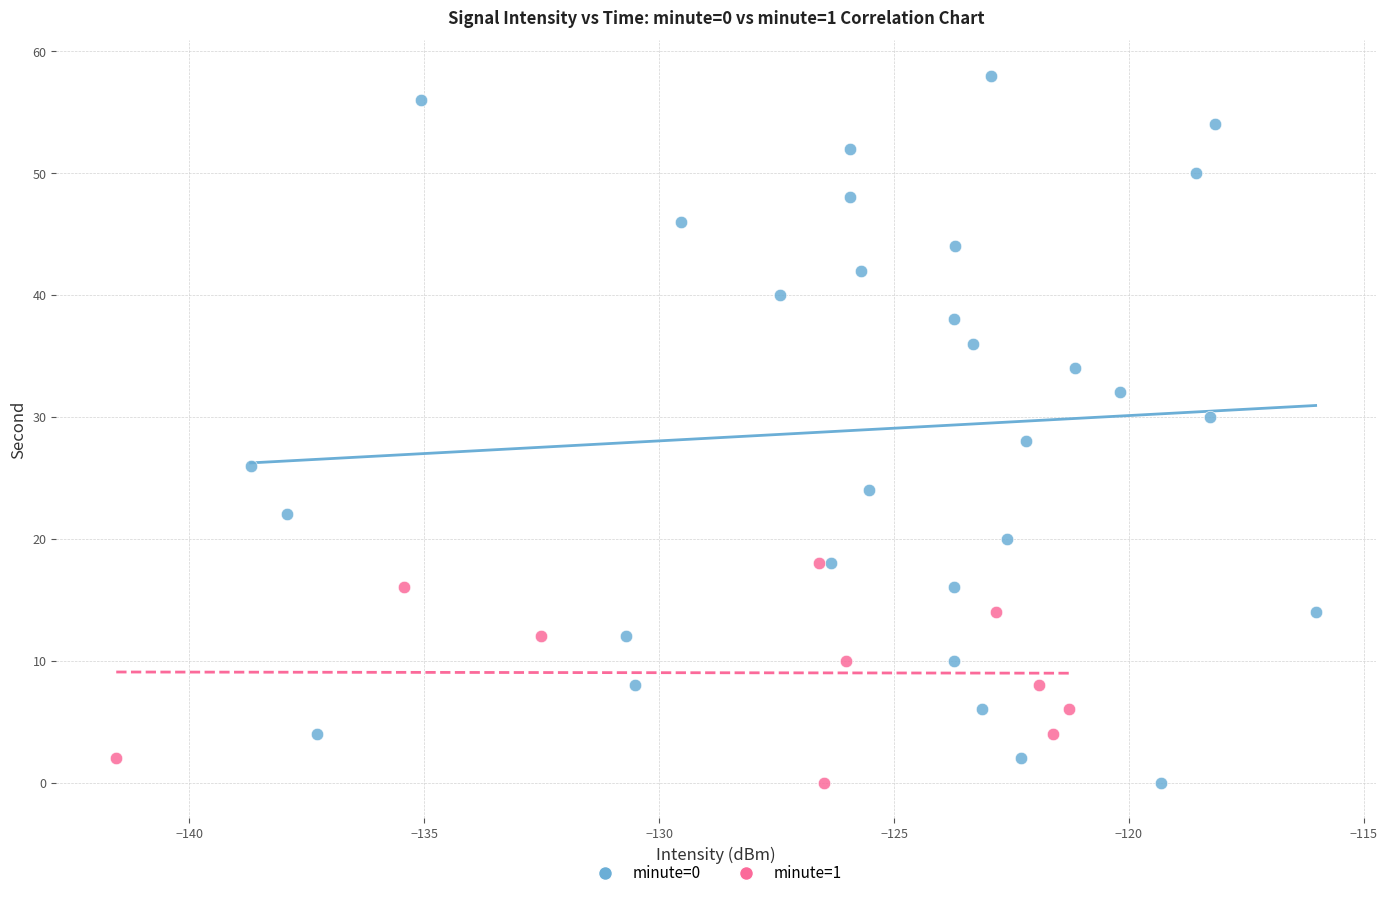

Which series has the widest spread of Y values?

minute=0